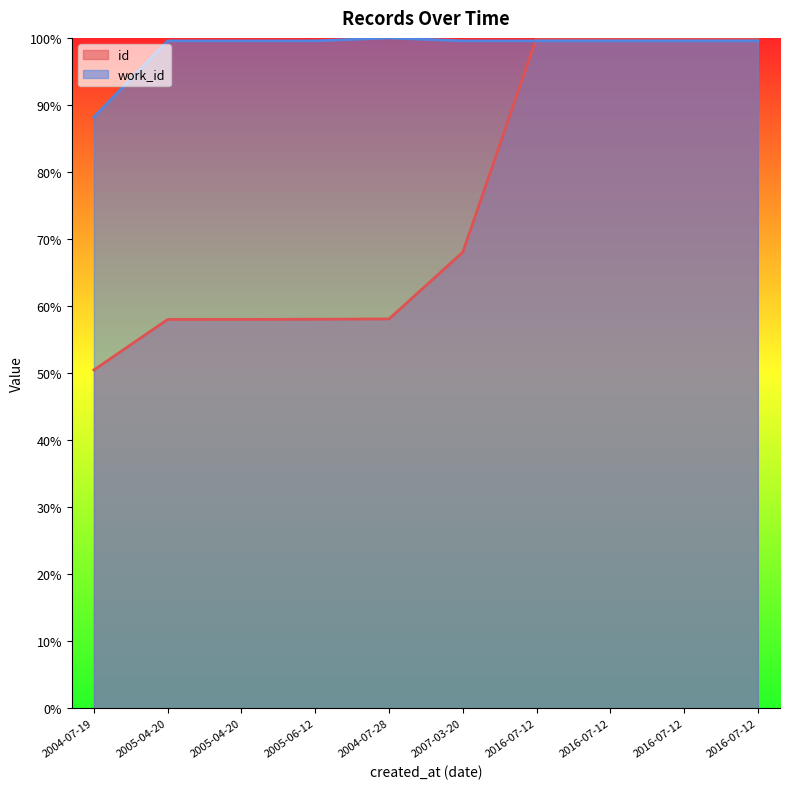

What is the difference between the maximum and minimum values in the id series?

49.5